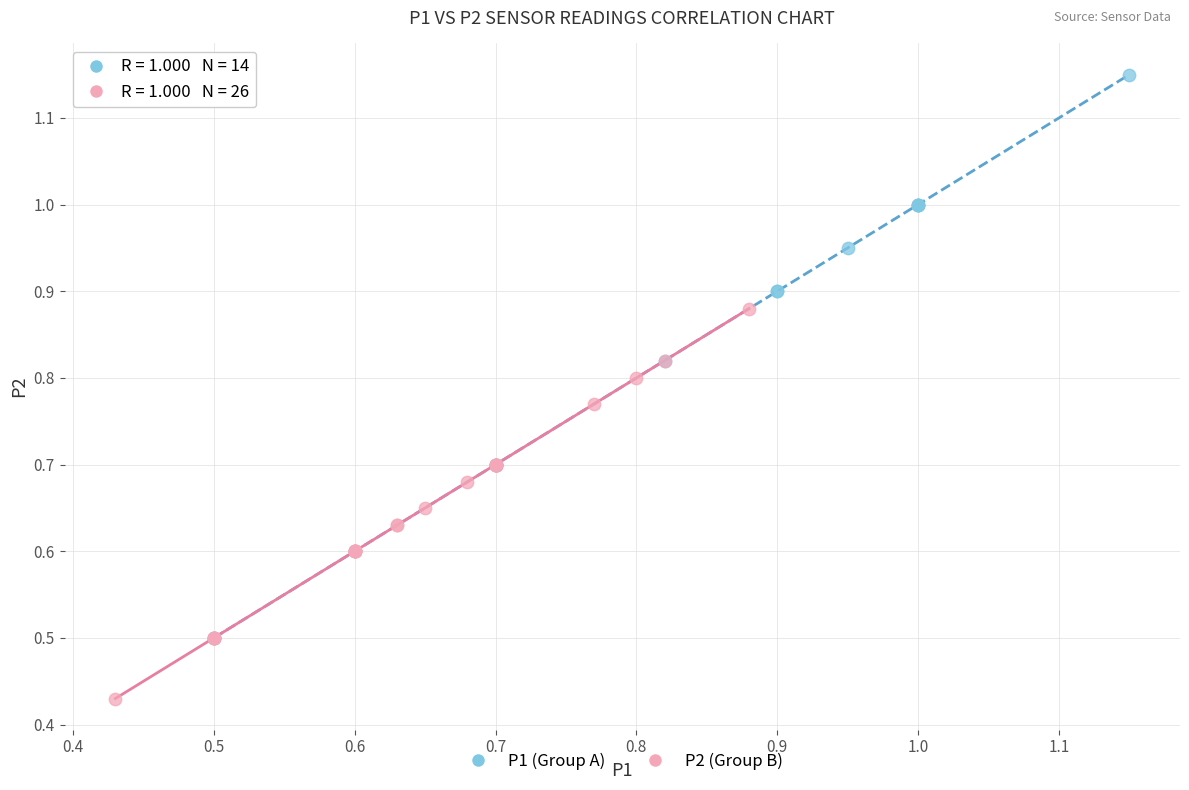

Which series reaches the maximum Y coordinate?

P1 (Group A)